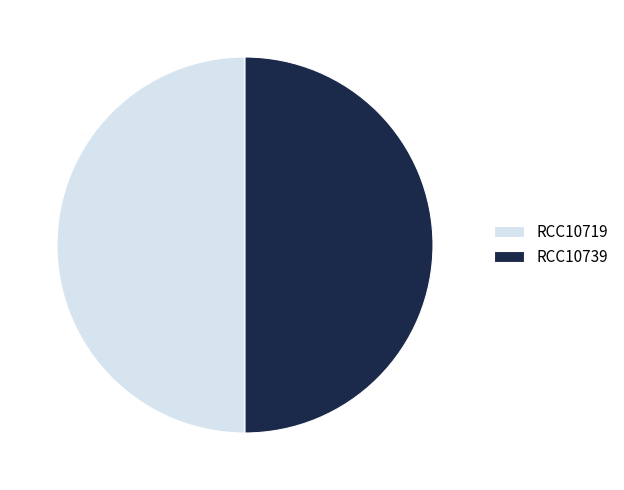

Do RCC10739 and RCC10719 together represent more than half of the pie?

Yes